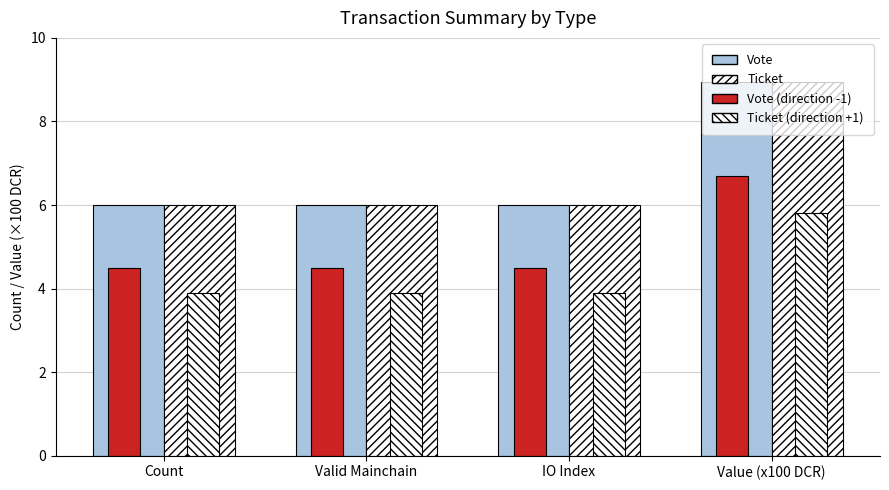

What is the total value across all series at Valid Mainchain?

20.4